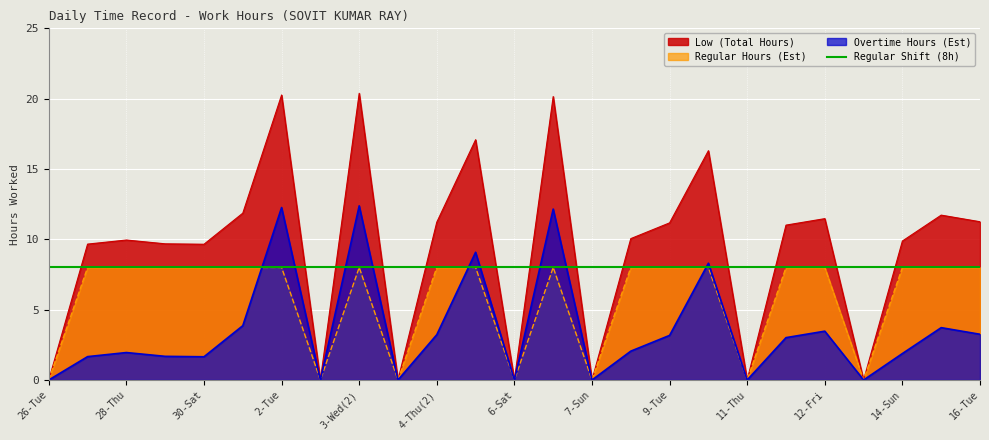

How many data points in Low (Hours) are above 10?

13